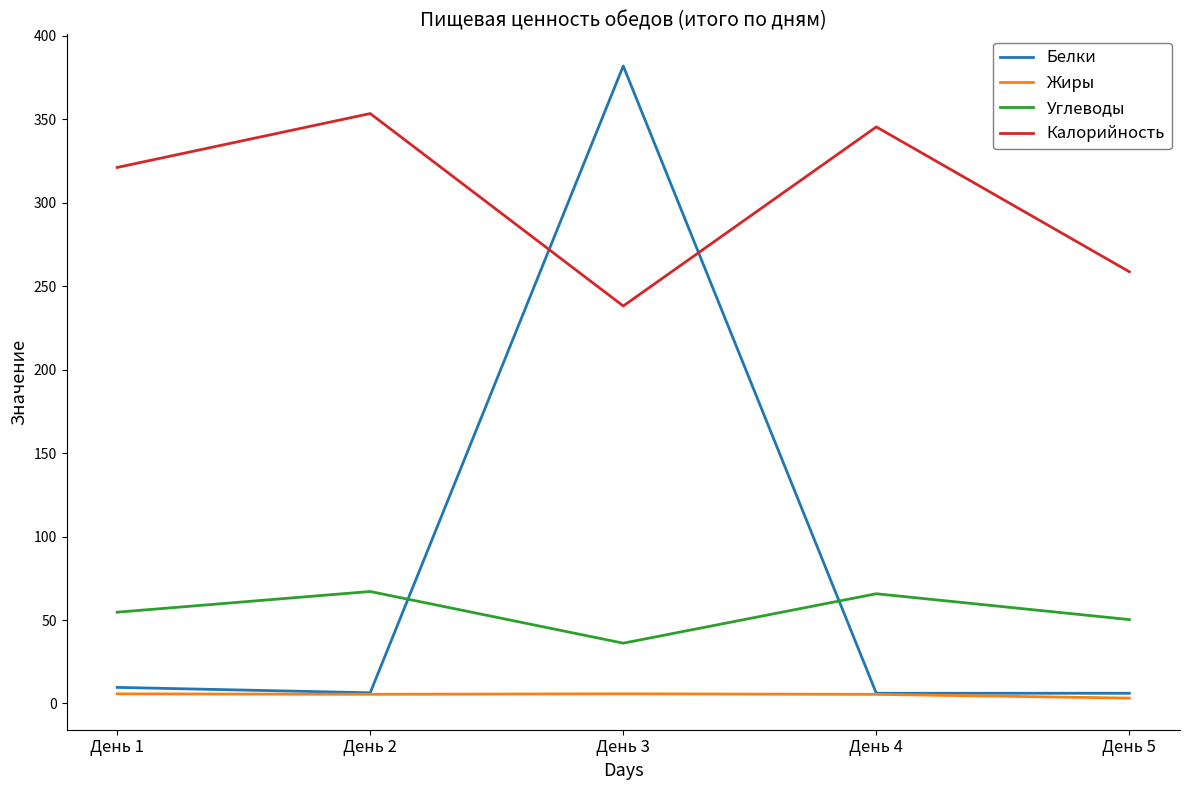

Is the value of Жиры at День 1 greater than the value of Калорийность at День 2?

No